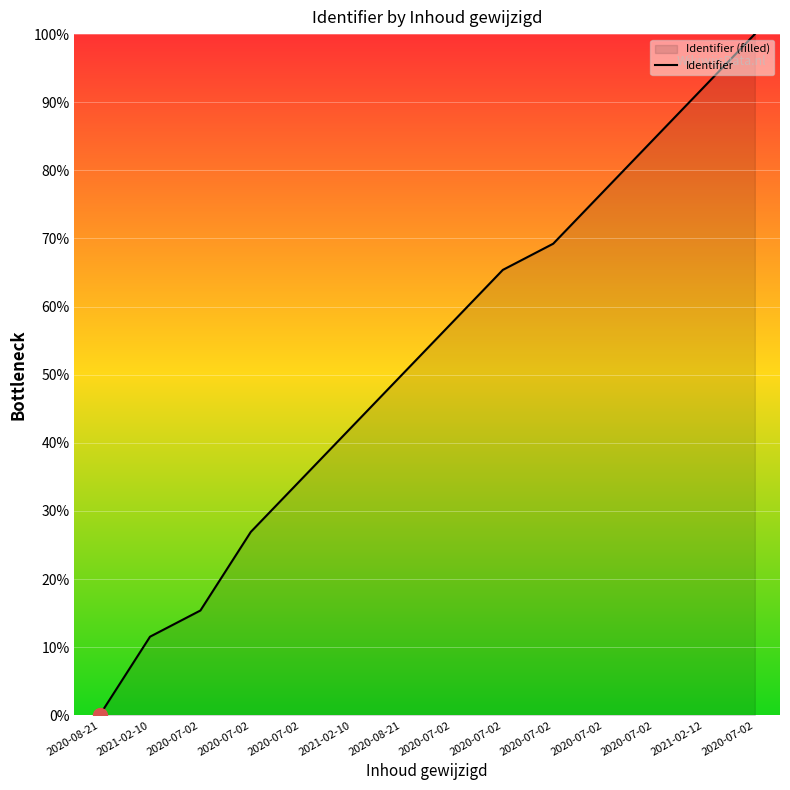

The value at 2021-02-12 is 92.3. True or false?

True